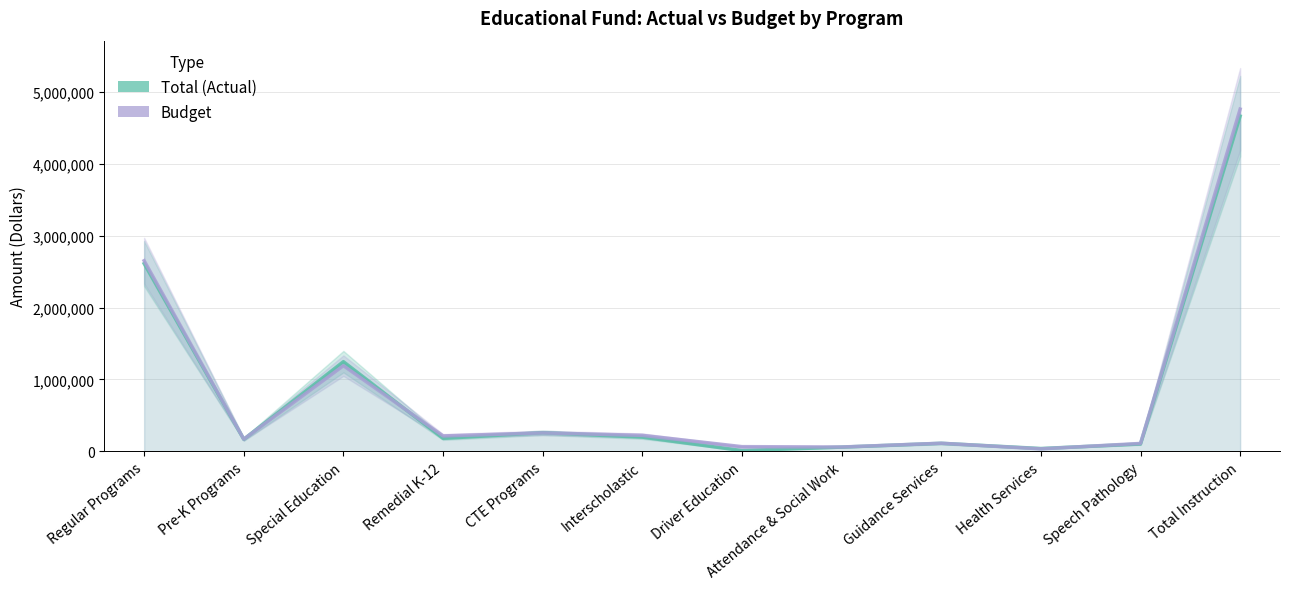

What is the difference between the Budget values at Guidance Services and Regular Programs?

2540724